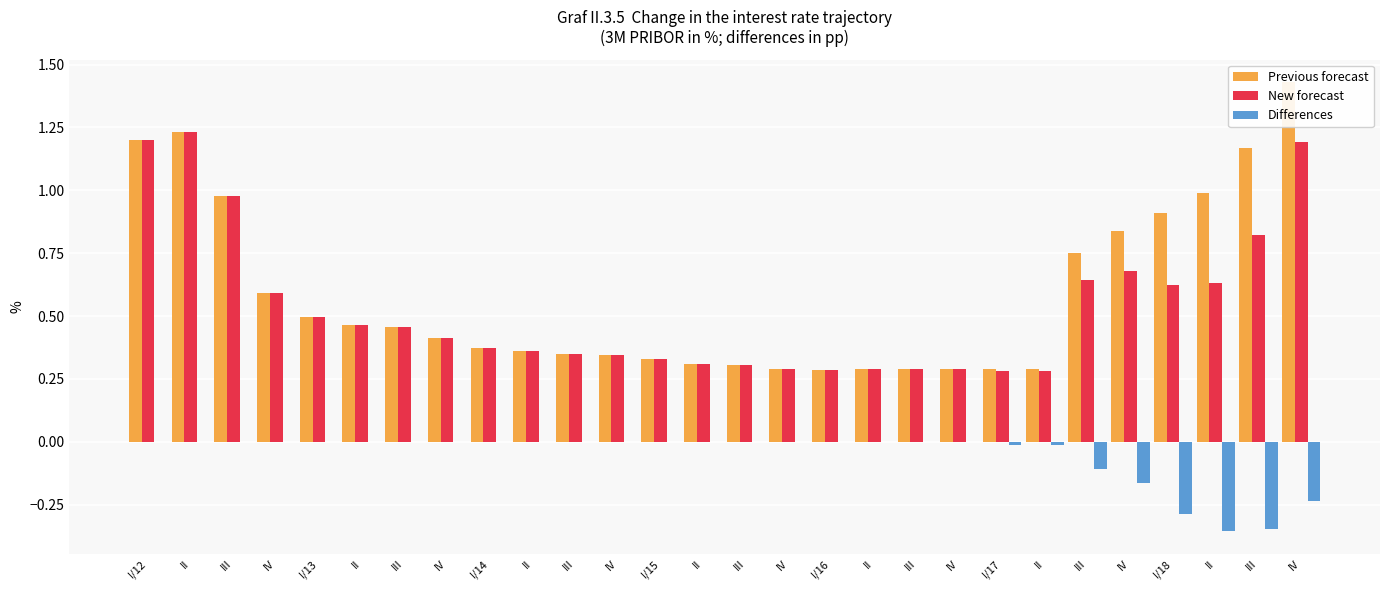

Between III and III, which is larger?

III